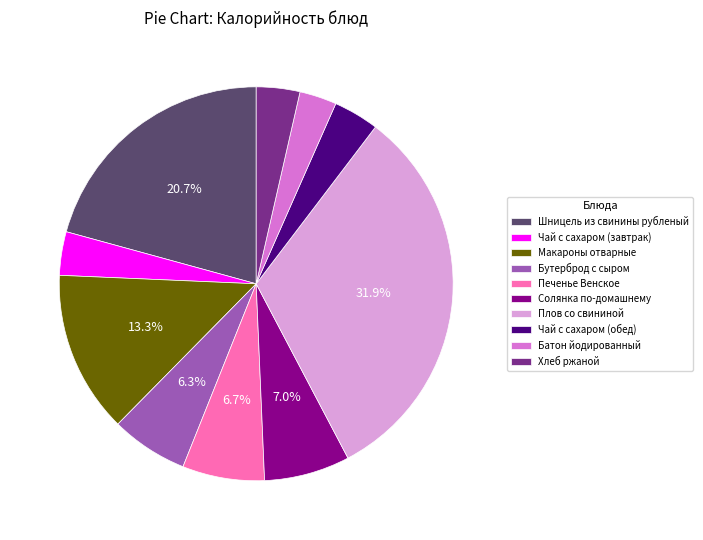

What is the largest slice in the pie chart?

Плов со свининой